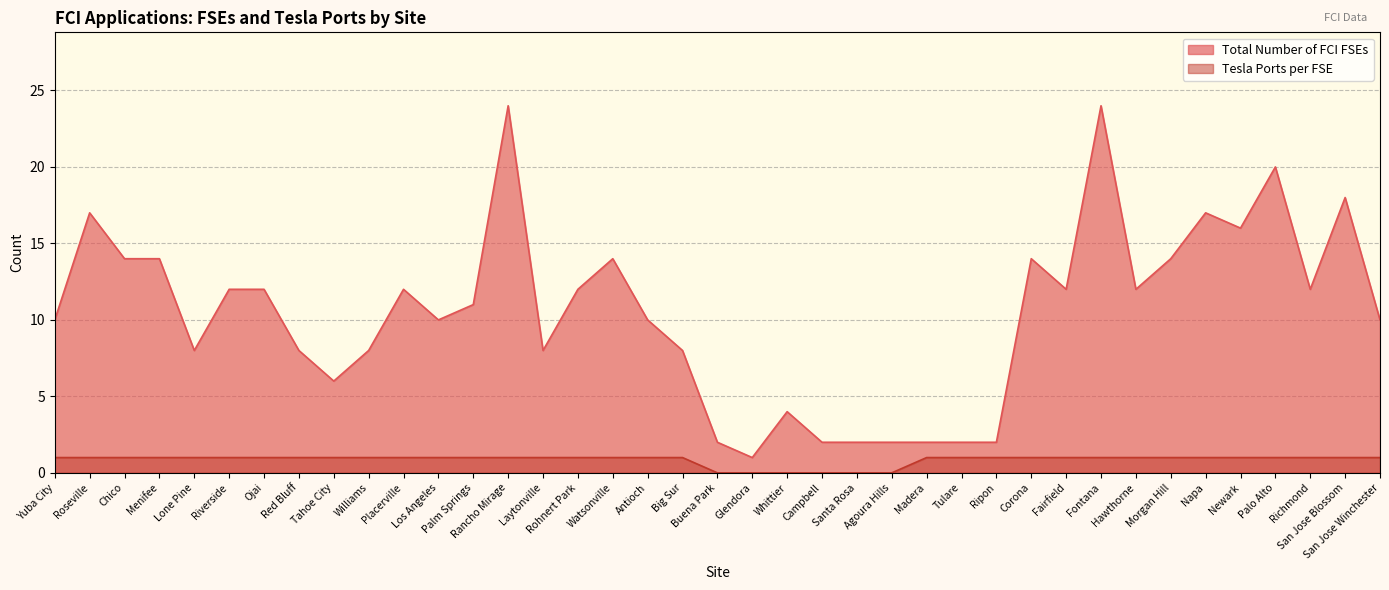

What is the difference between the maximum and minimum values in the Total Number of FCI FSEs series?

23